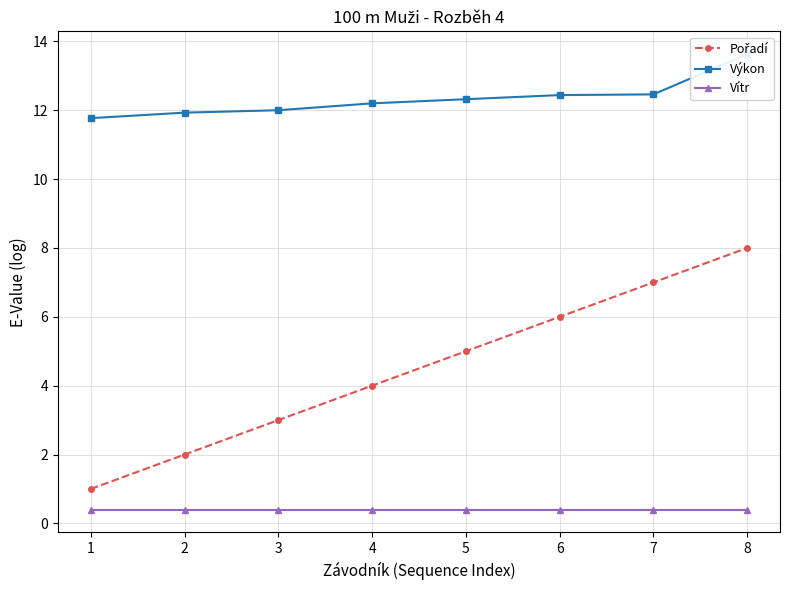

What are all the series names shown in the legend?

Pořadí, Výkon, Vítr